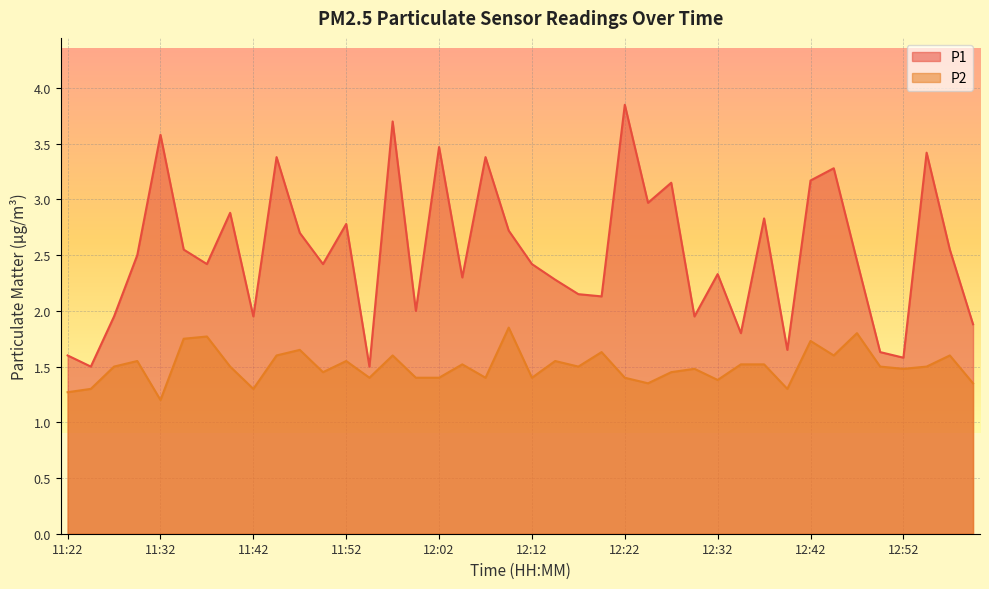

At which category is the sum across all series the highest?

11:57